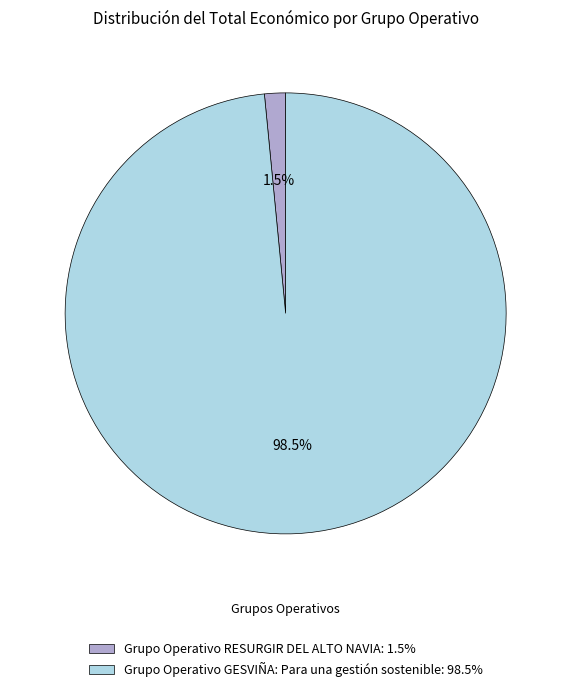

Is there a majority slice in this chart?

Yes